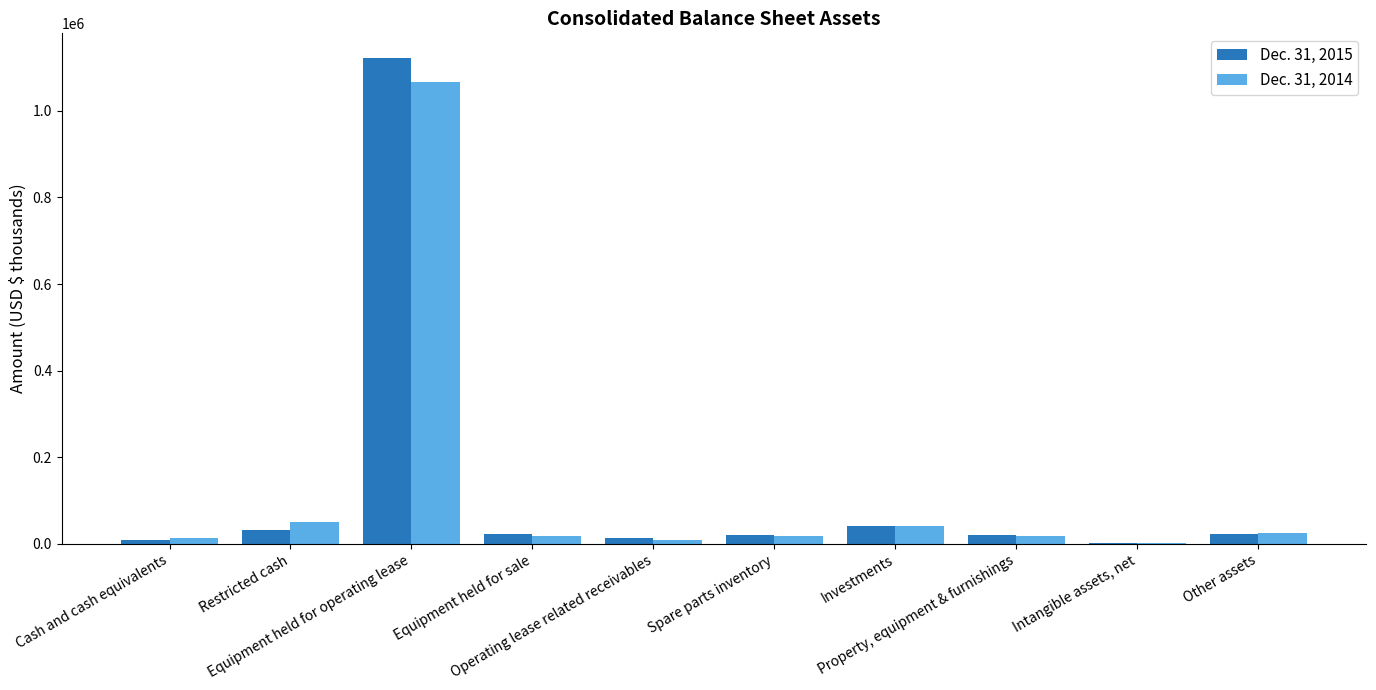

What is the maximum value shown in the chart?

1122859